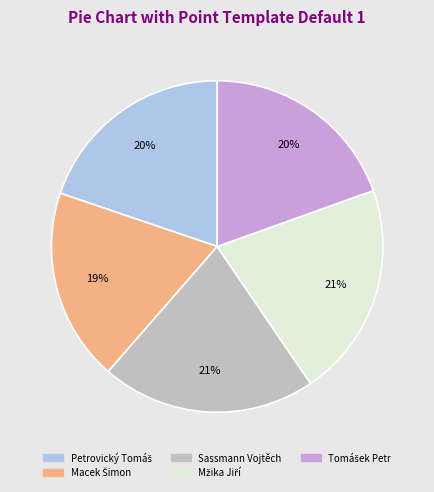

True or false: Sassmann Vojtěch accounts for 21% of the total.

True